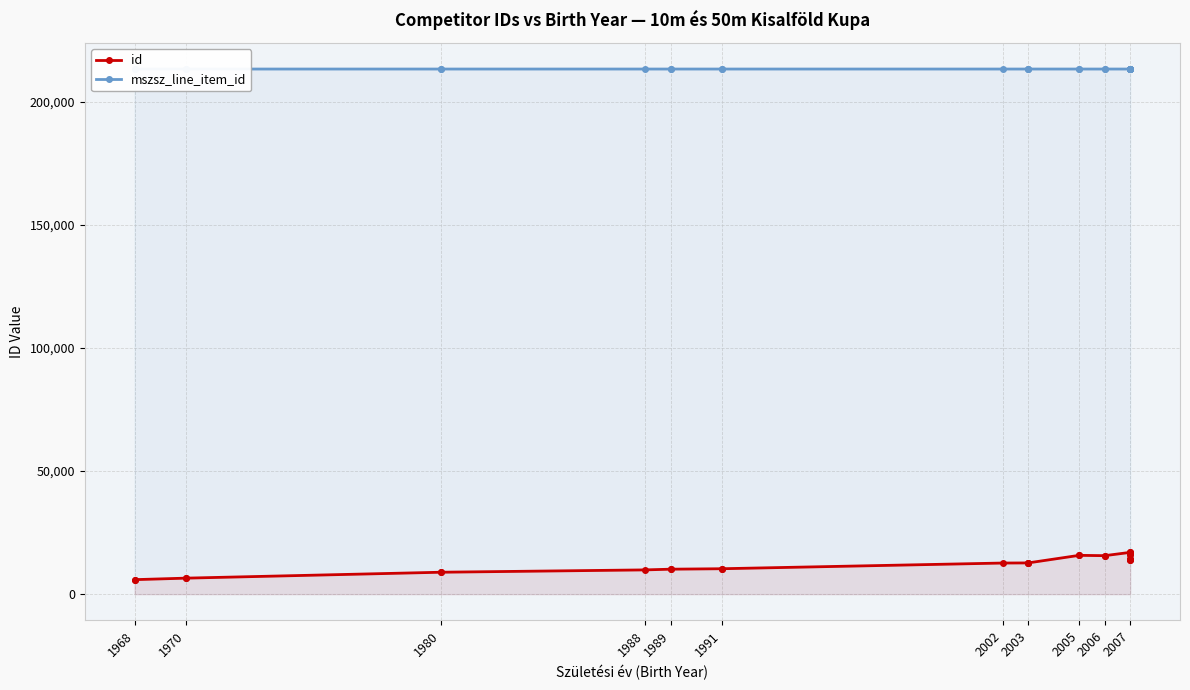

In id, how many points are lower than both neighbors (excluding endpoints)?

3